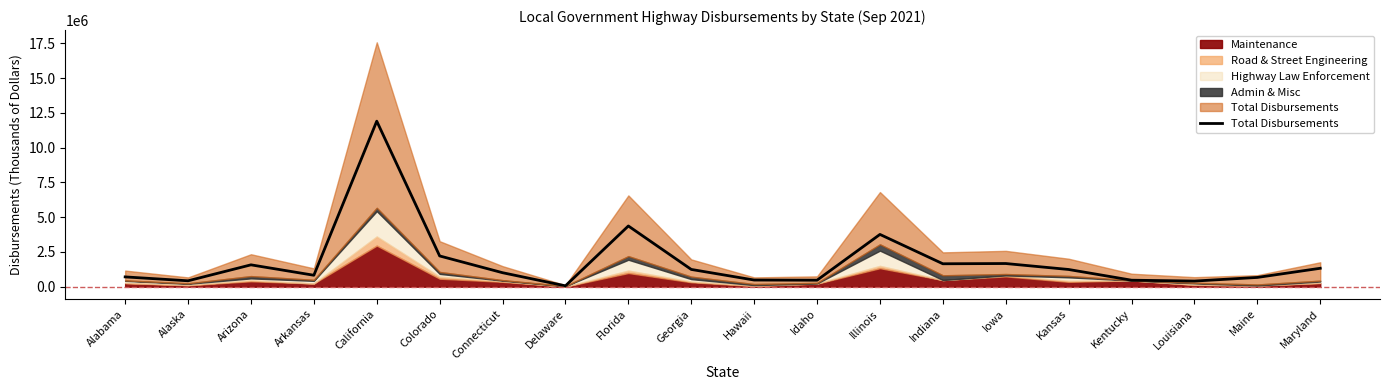

What is the smallest value displayed?

62470